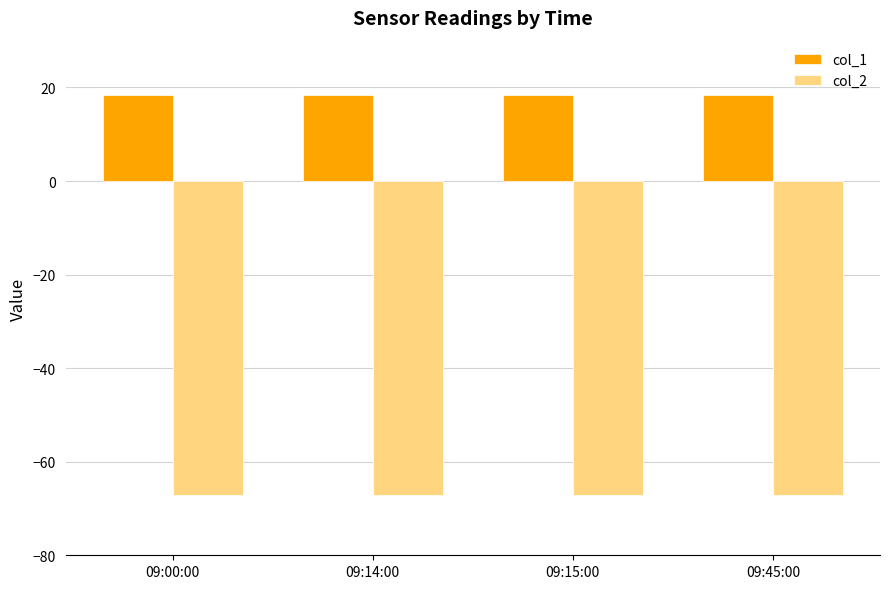

What is the difference between the highest and lowest values at 09:14:00?

85.5